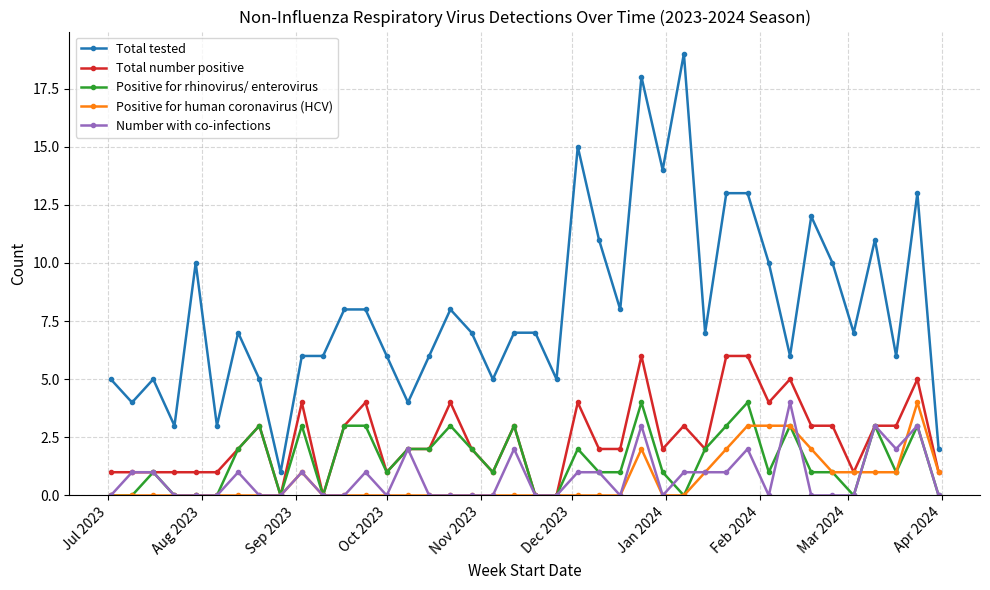

What is the value of the Total number positive point at the 29th from the left?

2